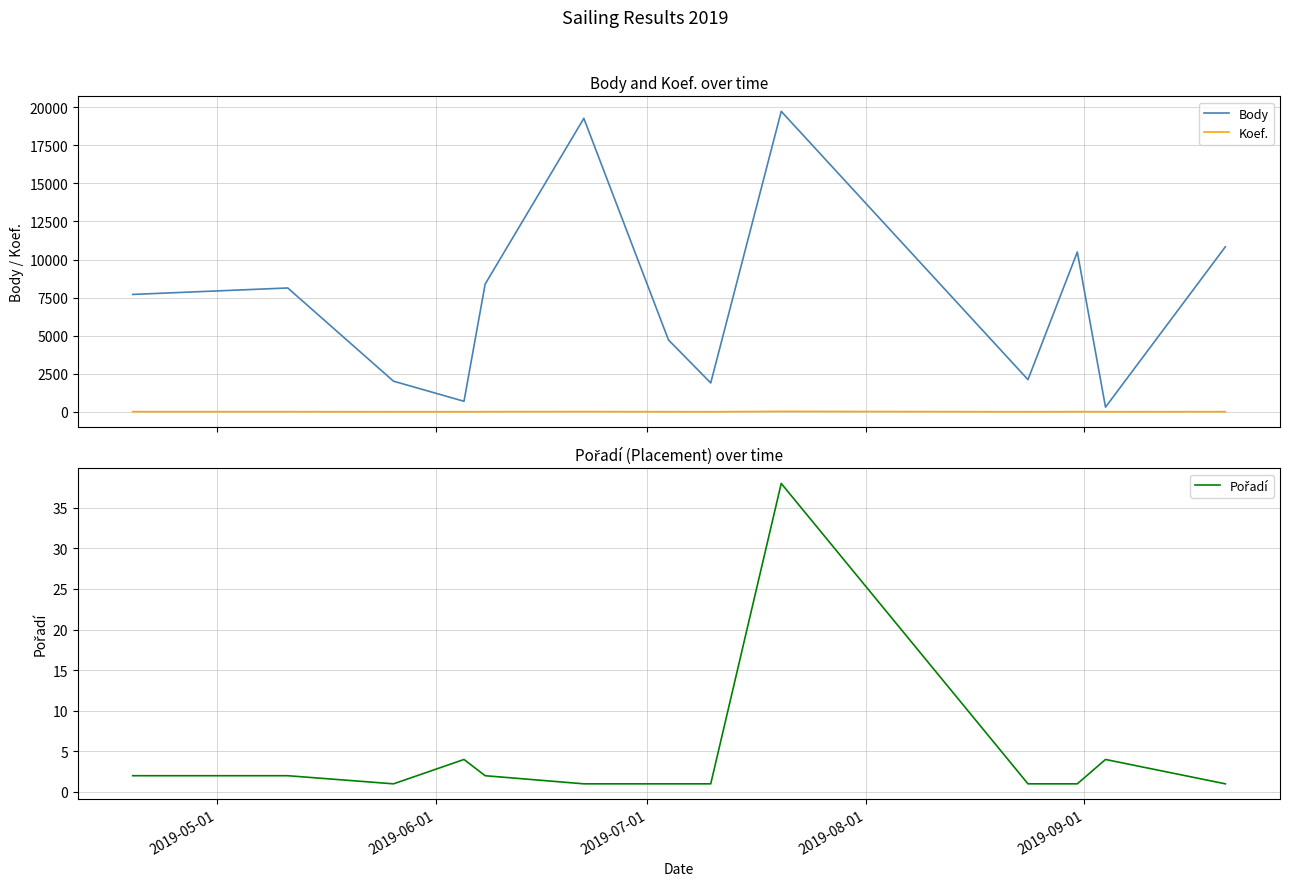

What is the average value of the Body series?

7406